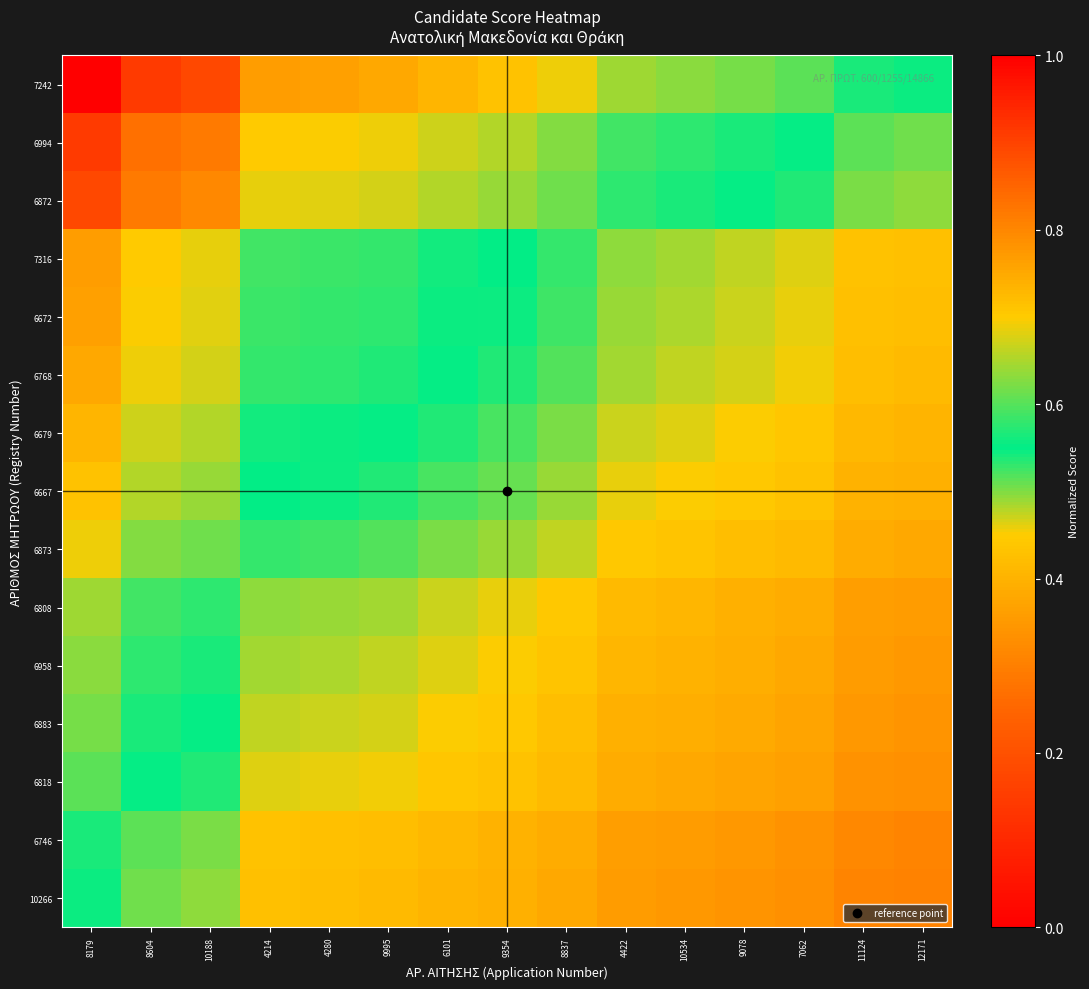

Which series changed the most between 8604 and 9995?

7242